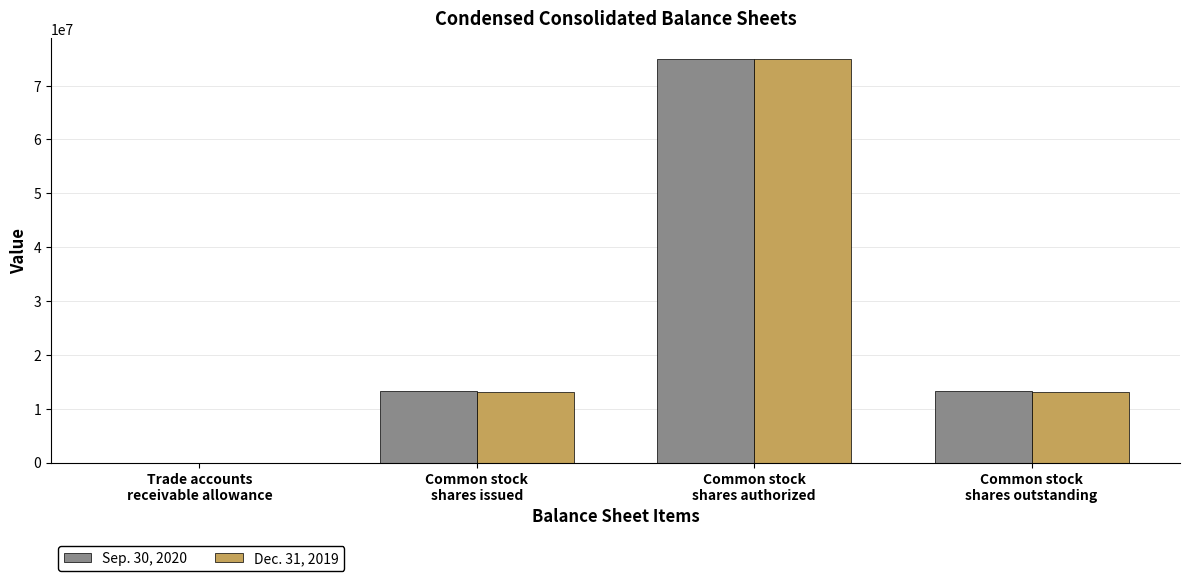

Count the Dec. 31, 2019 values in the range 13161762 to 75000000.

3